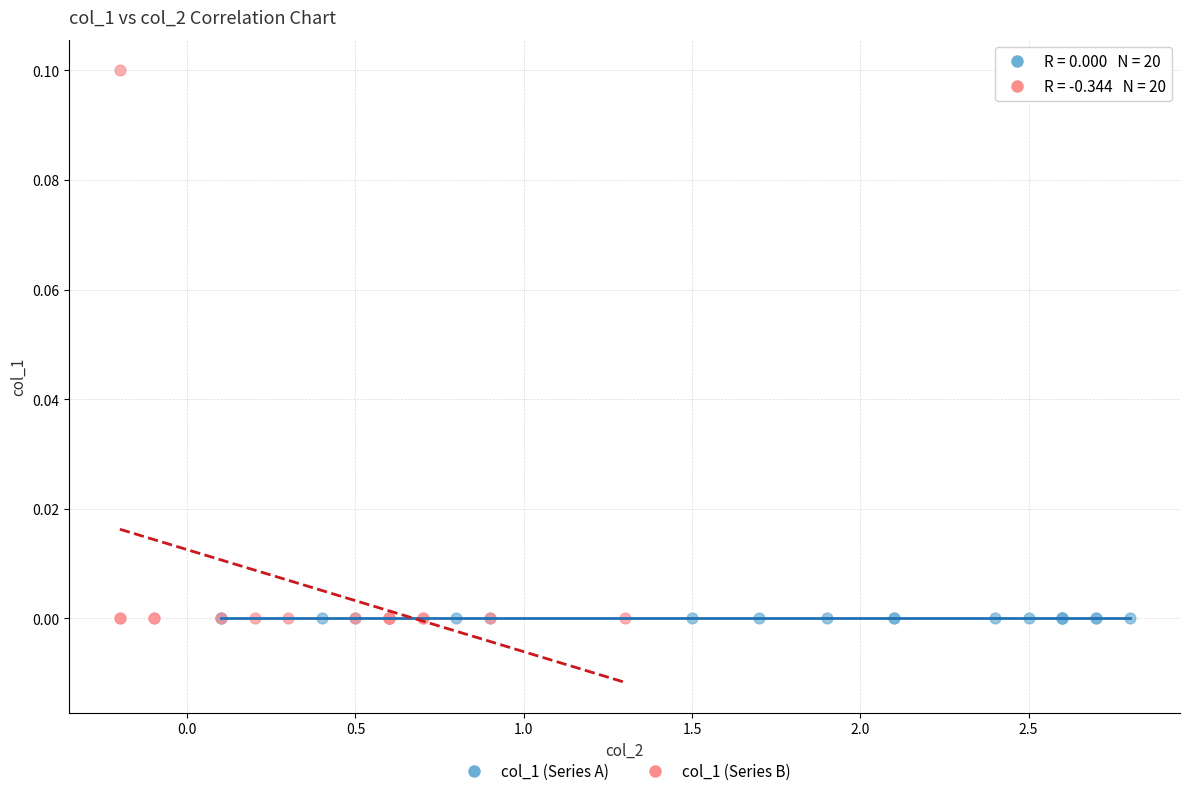

What are all the series names shown in the legend?

col_1 (Series A), col_1 (Series B)